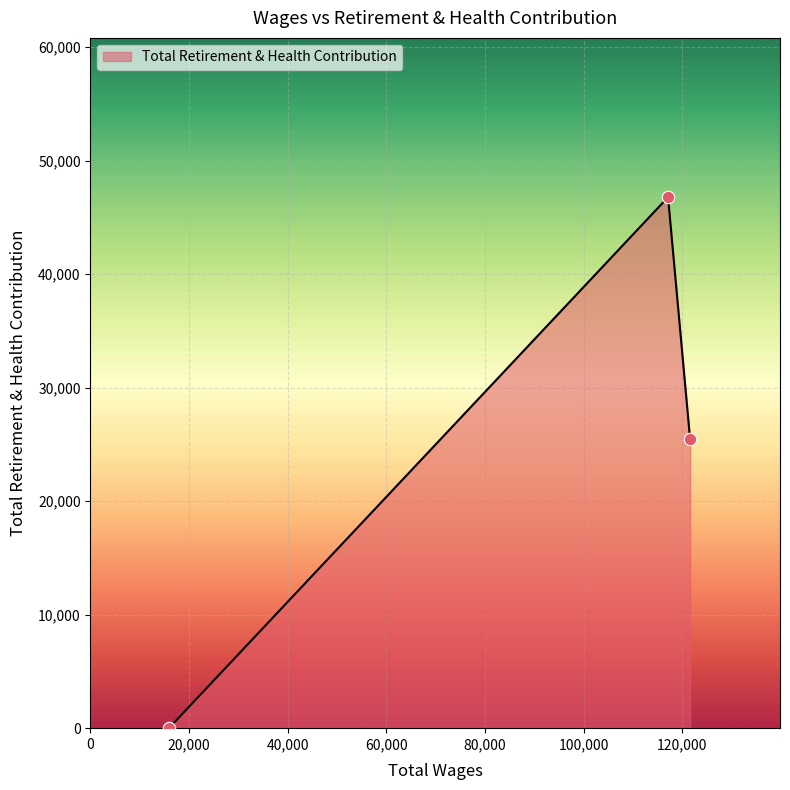

What is the sum of all values?

72265